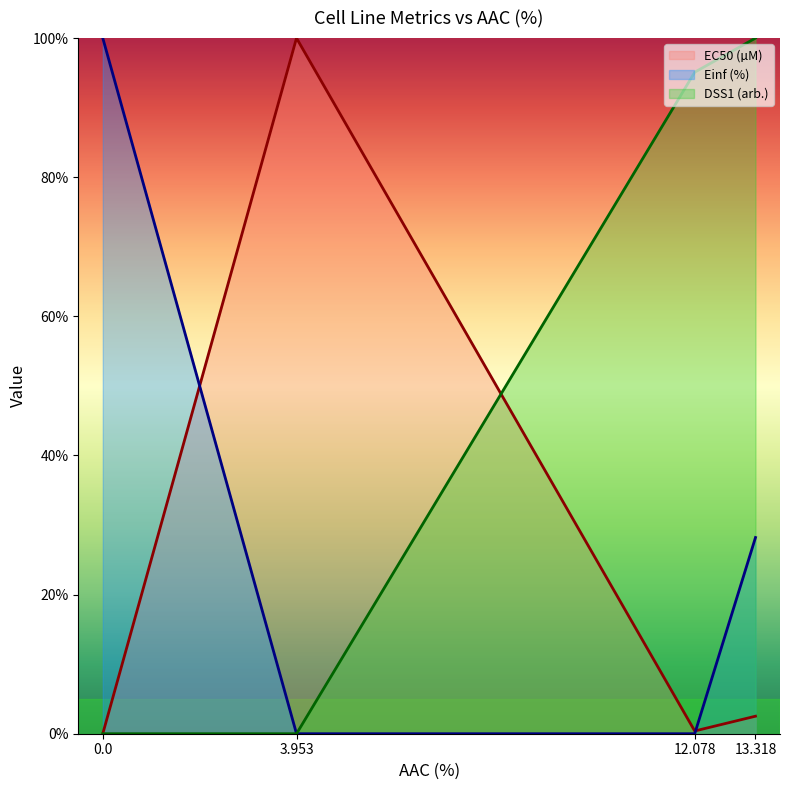

Does the chart have visible grid lines?

No